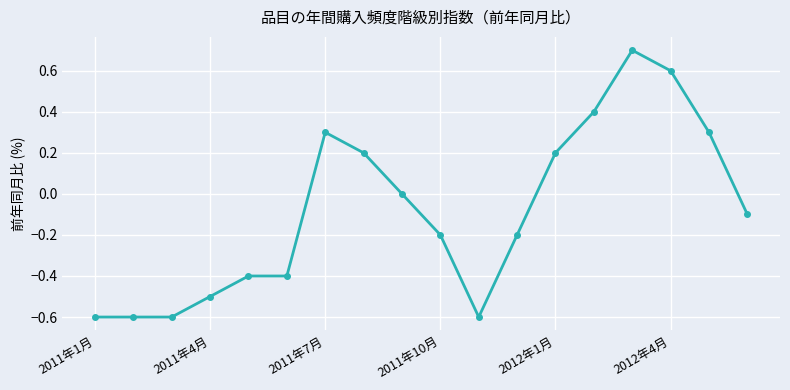

What is the value of the 16th point from the left?

0.6